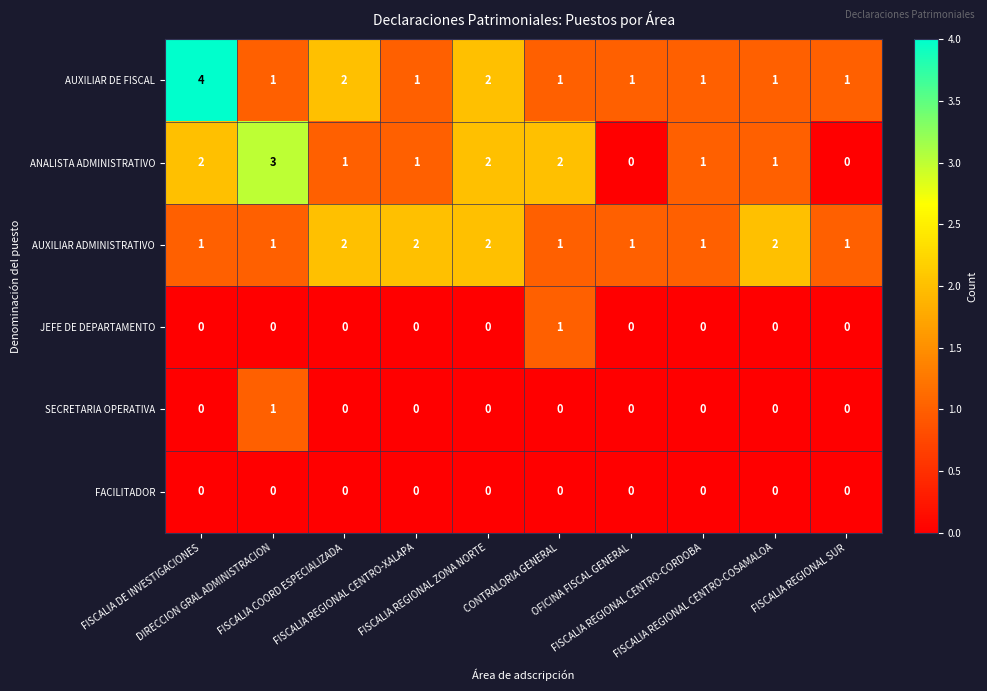

What is the difference between the maximum and minimum values in the AUXILIAR DE FISCAL series?

3